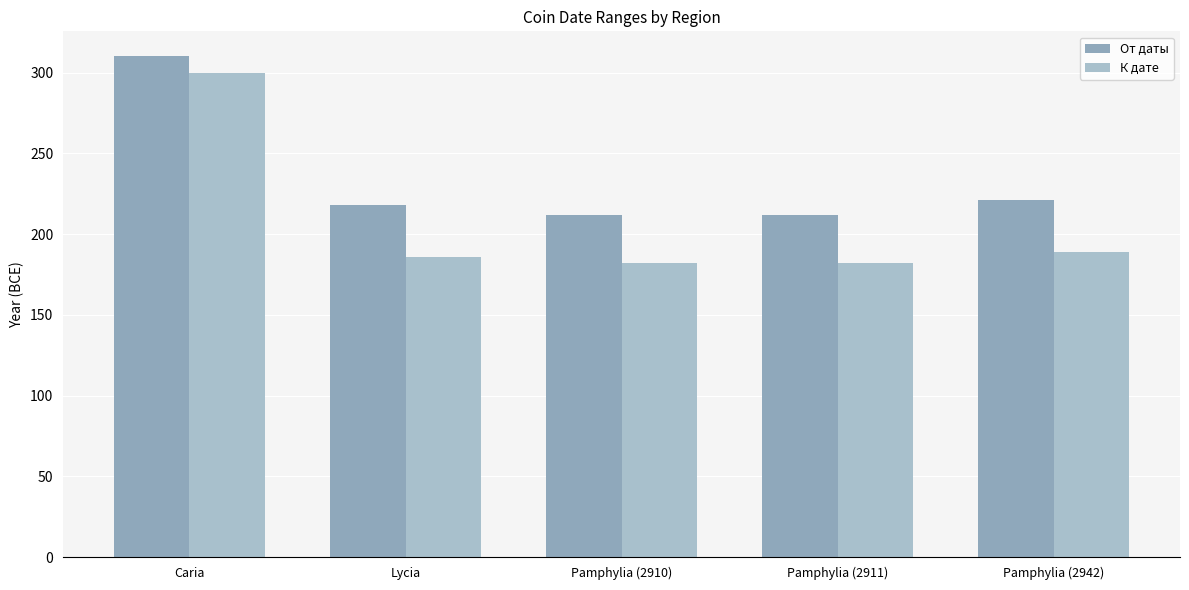

The К дате series shows 182 at Pamphylia (2911). True or false?

True